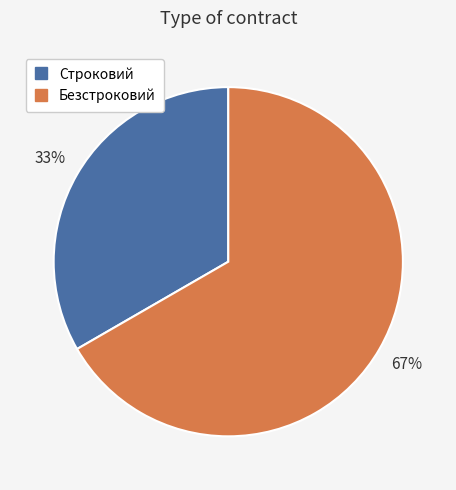

To the nearest percent, what percentage of the pie is Безстроковий?

67%